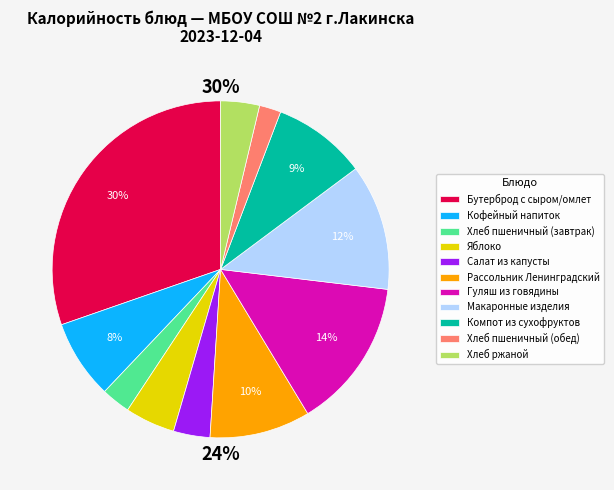

What is the total percentage of Хлеб пшеничный (обед) and Хлеб пшеничный (завтрак)?

4.9%